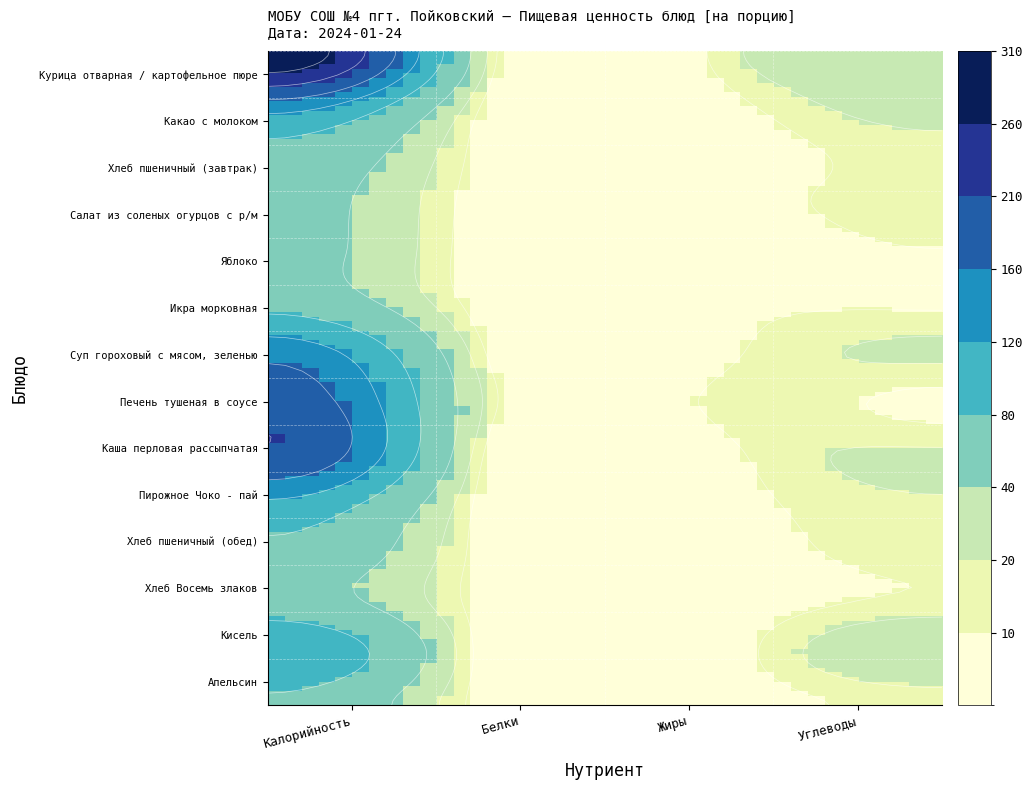

What is the difference between the highest and lowest values at Салат из соленых огурцов с р/м?

31.1